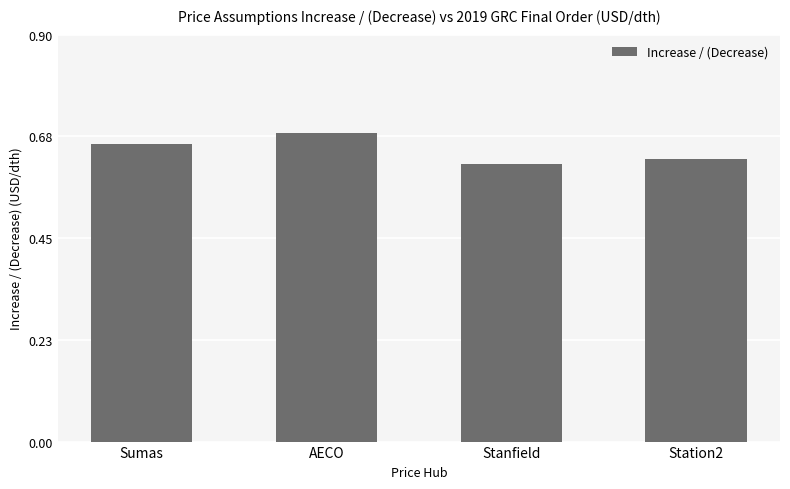

The chart shows a value of 0.3 at Sumas. True or false?

False